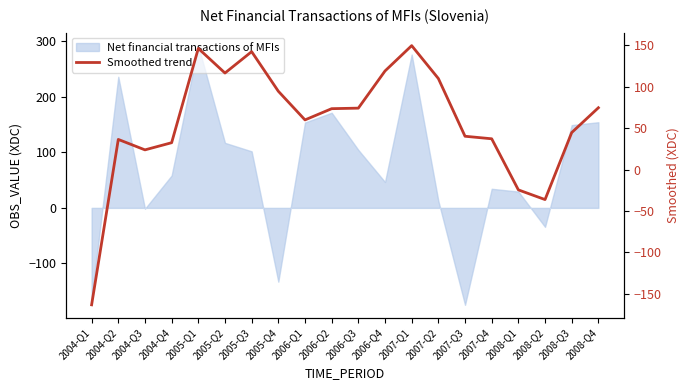

List the labels in order of value, largest first.

2007-Q1, 2005-Q1, 2005-Q3, 2006-Q4, 2005-Q2, 2007-Q2, 2005-Q4, 2008-Q4, 2006-Q3, 2006-Q2, 2006-Q1, 2008-Q3, 2007-Q3, 2007-Q4, 2004-Q2, 2004-Q4, 2004-Q3, 2008-Q1, 2008-Q2, 2004-Q1